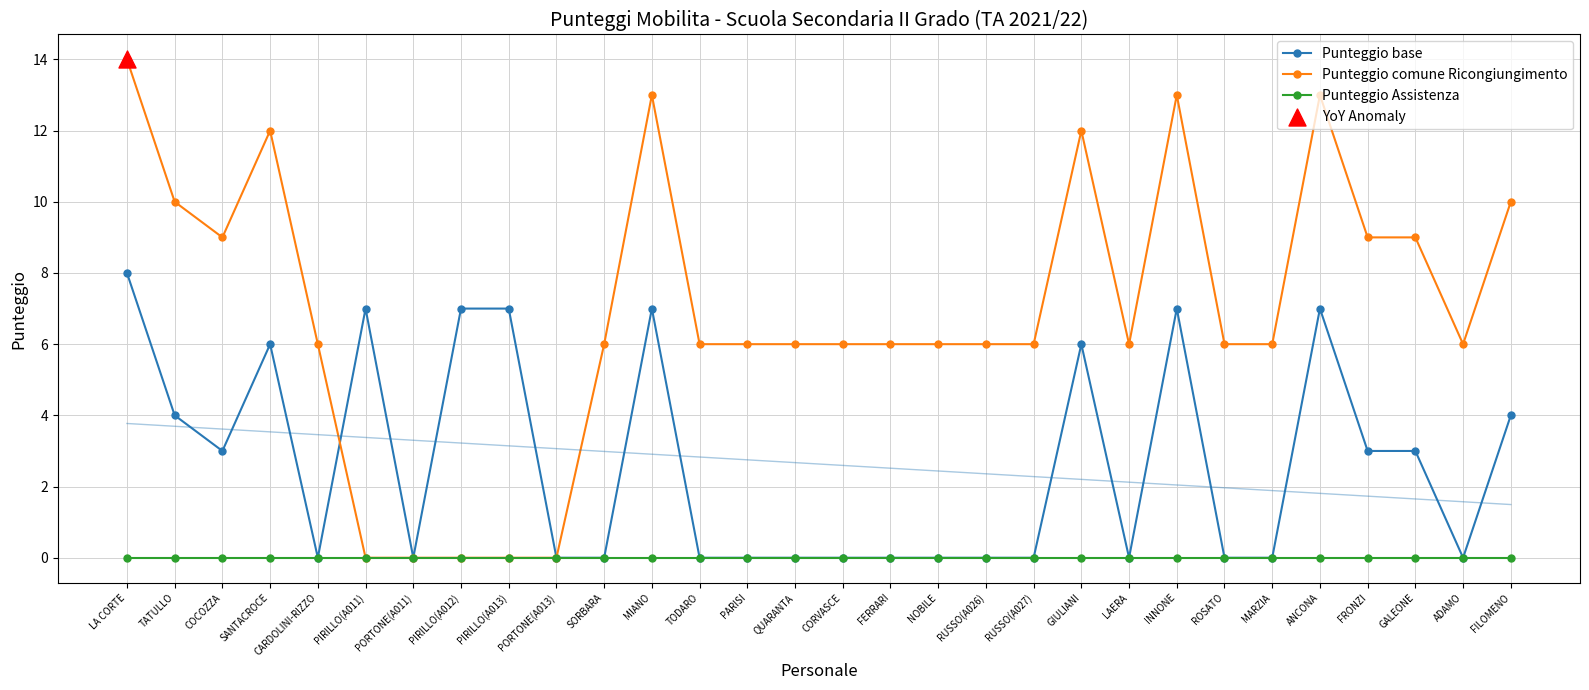

Which series has the widest spread of Y values?

Punteggio comune Ricongiungimento